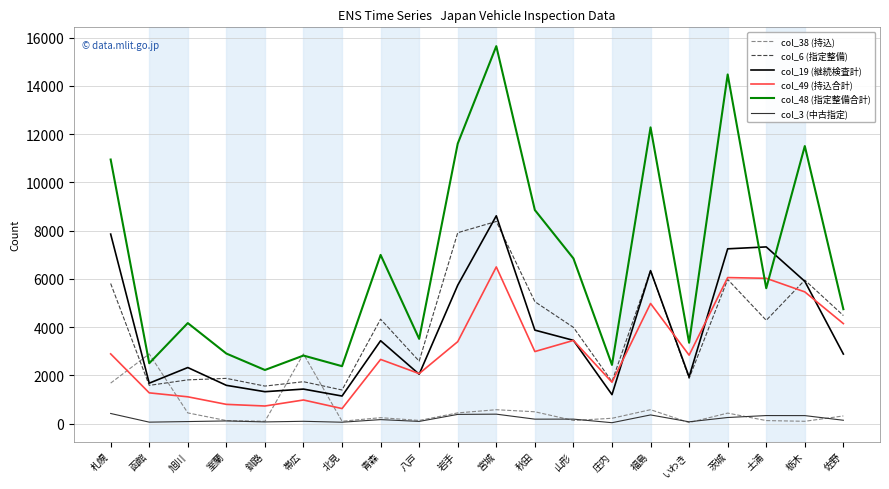

Where does the col_6 (指定整備) series first go above 4286?

札幌